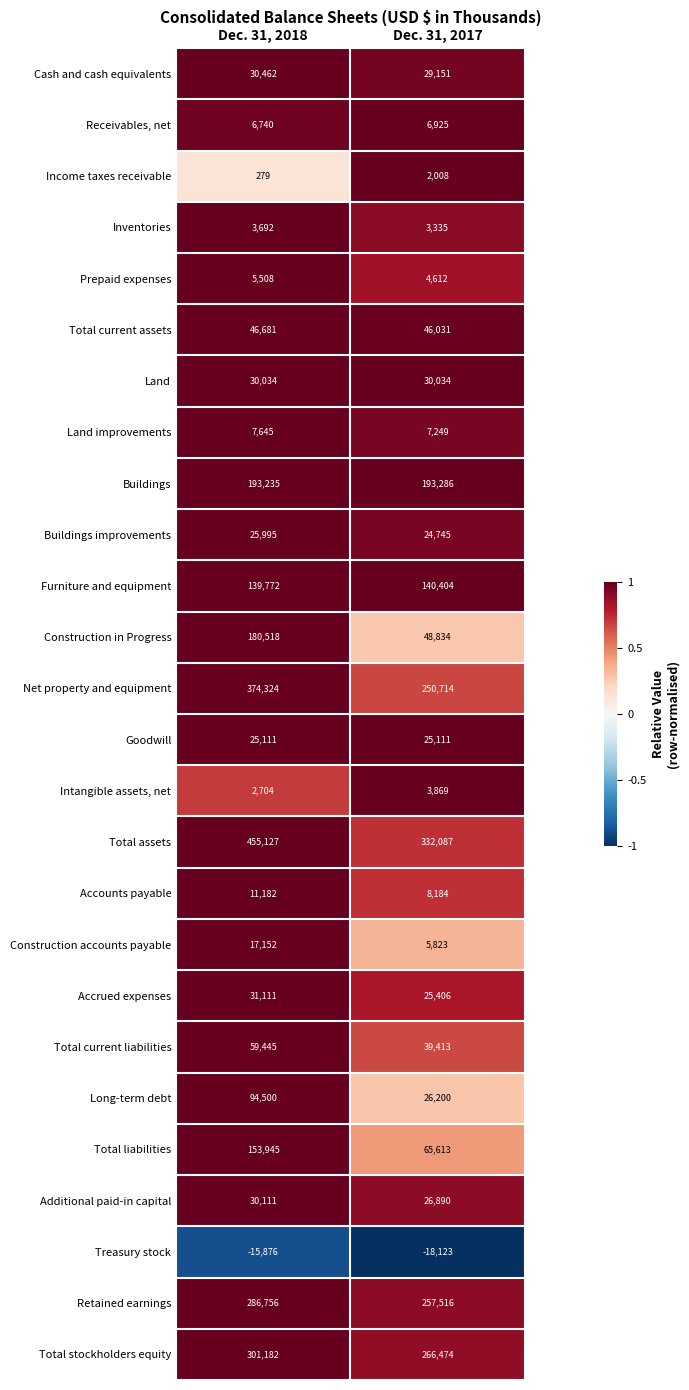

What is the minimum value shown in the chart?

-18123